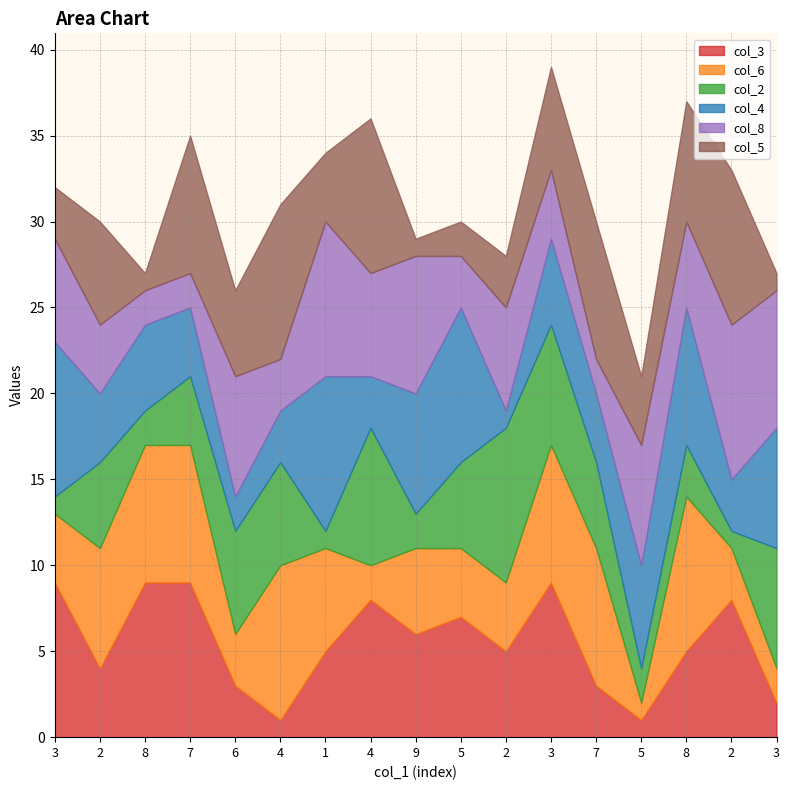

Count the number of data series in this chart.

6